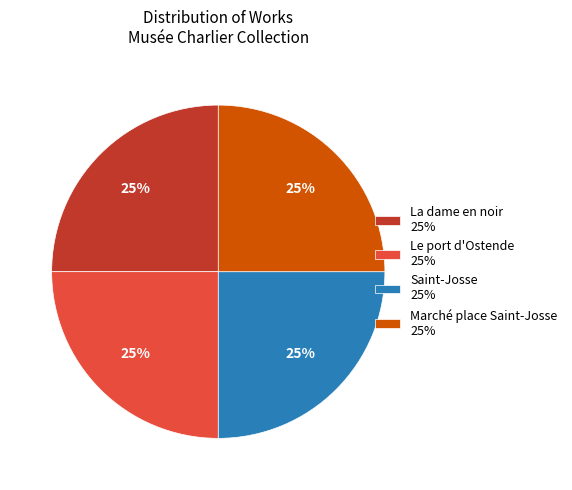

True or false: Marché place Saint-Josse accounts for 25% of the total.

True